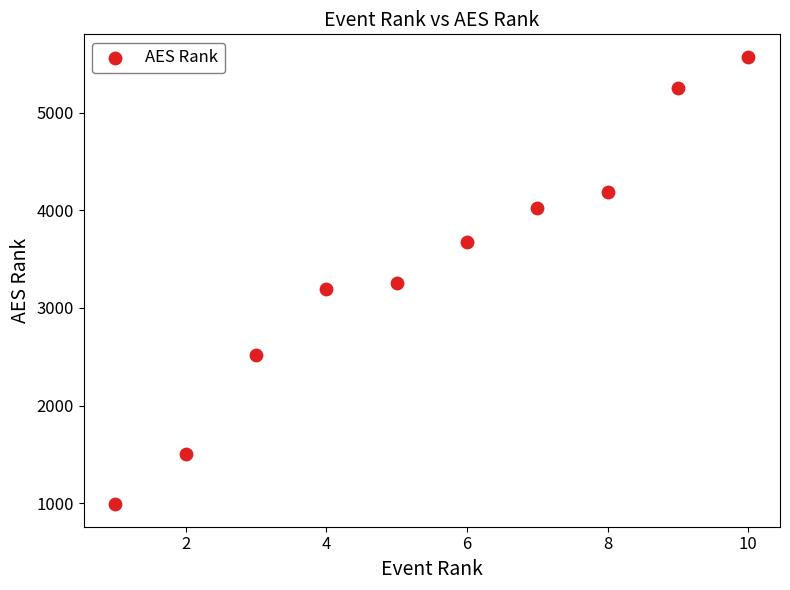

What is the average X value?

6